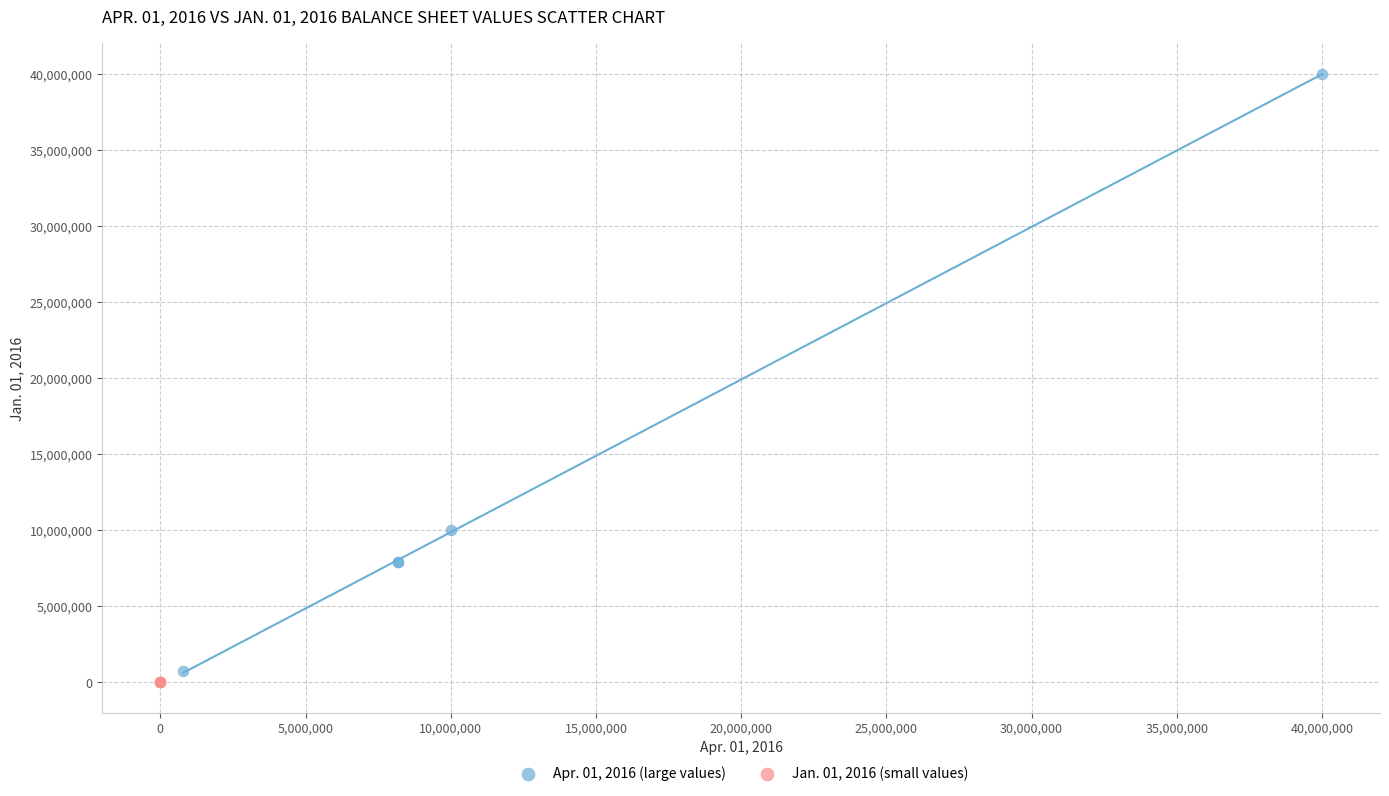

What are all the series names shown in the legend?

Apr. 01, 2016 (large values), Jan. 01, 2016 (small values)